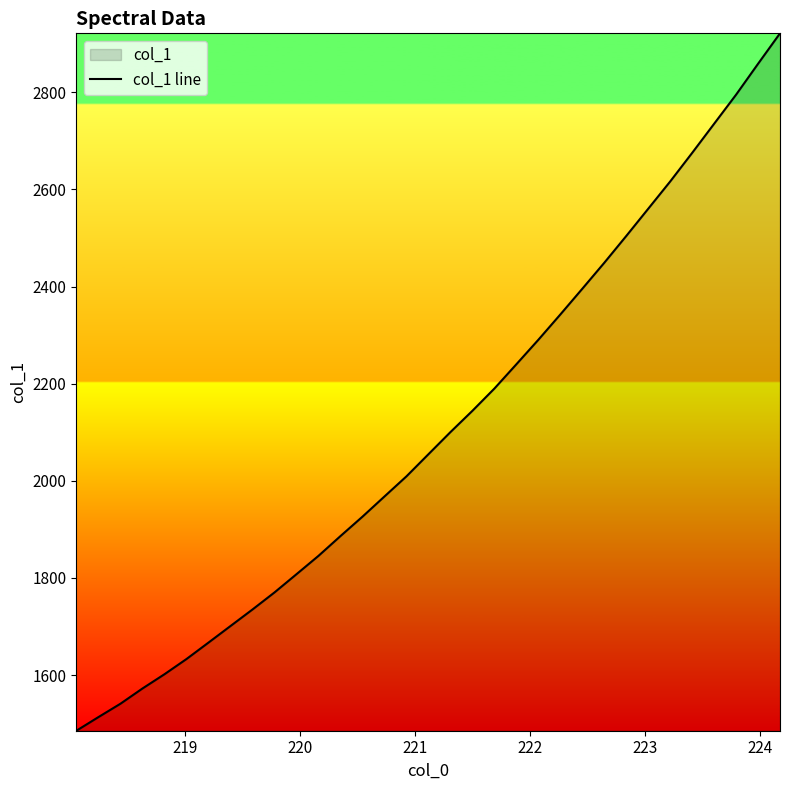

How many lines are shown in the chart?

1